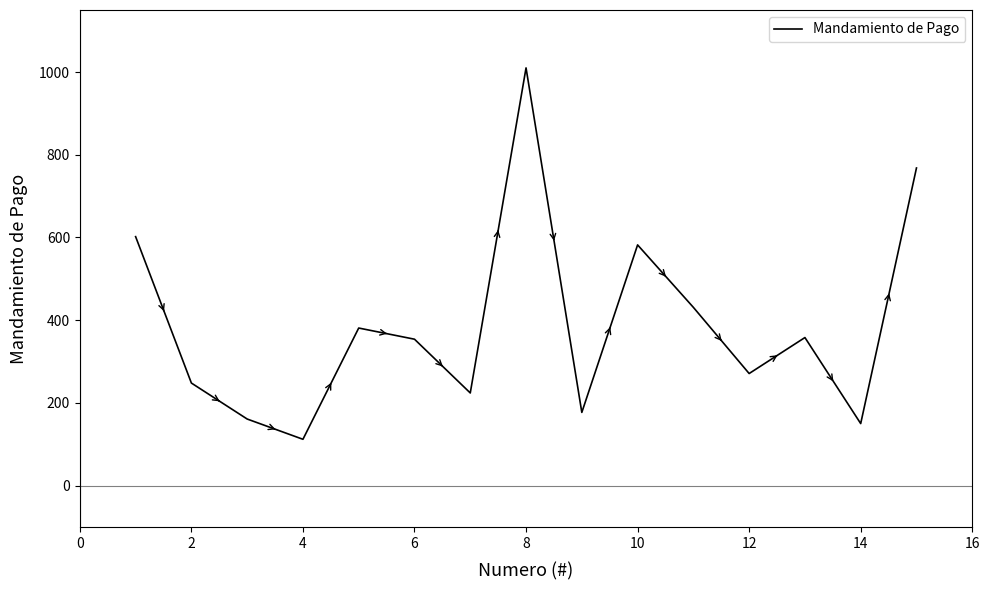

What is the minimum value shown in the chart?

112